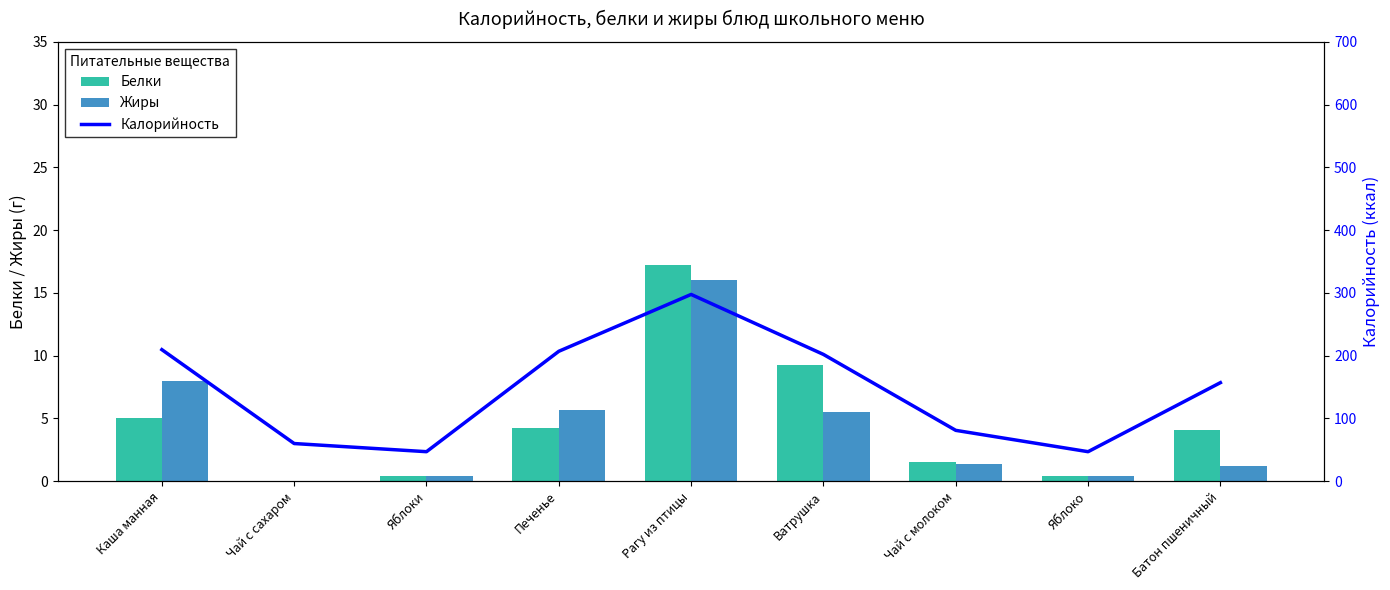

What value does the Калорийность series have at Ватрушка?

202.0